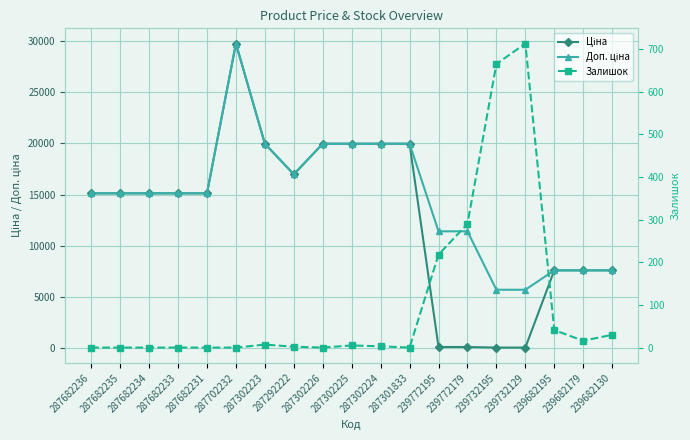

What position from the left is 239682195?

17